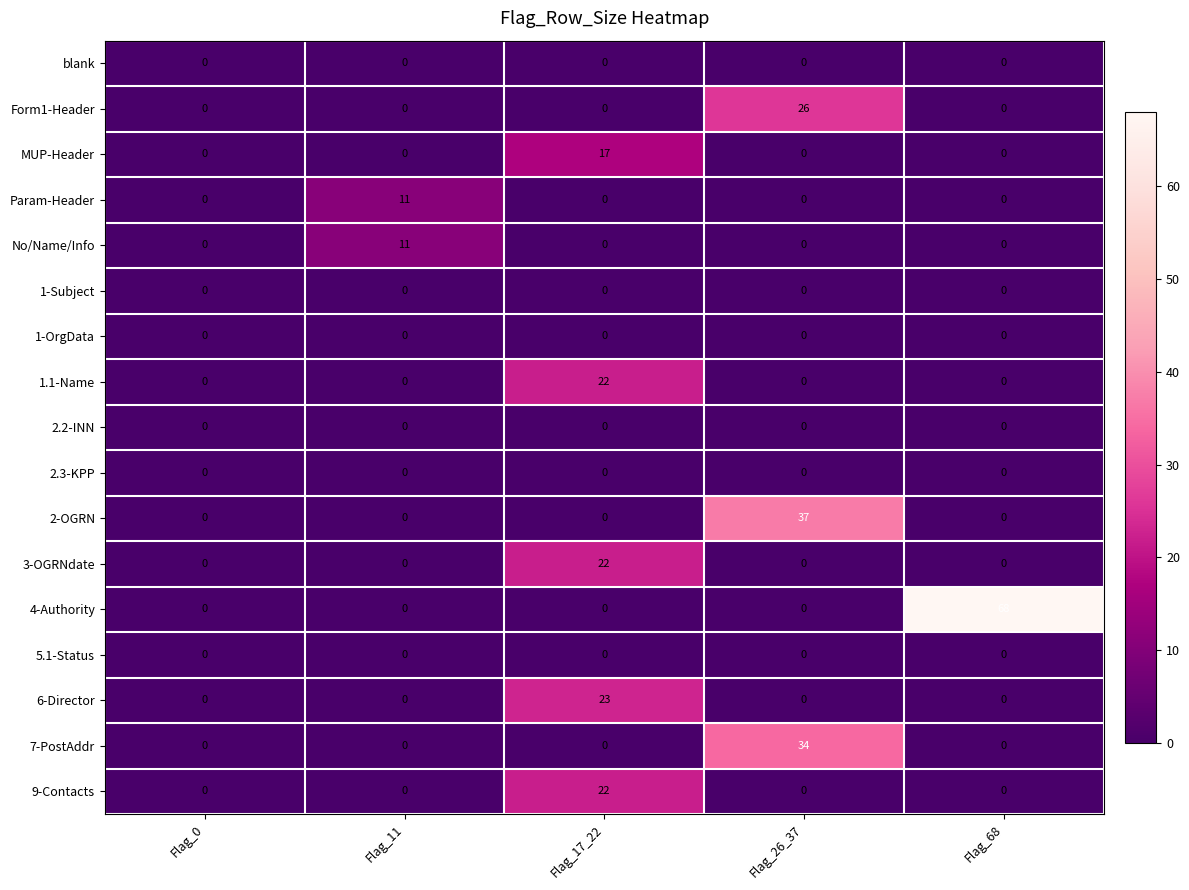

The value of 2-OGRN at Flag_11 is 0. True or false?

True